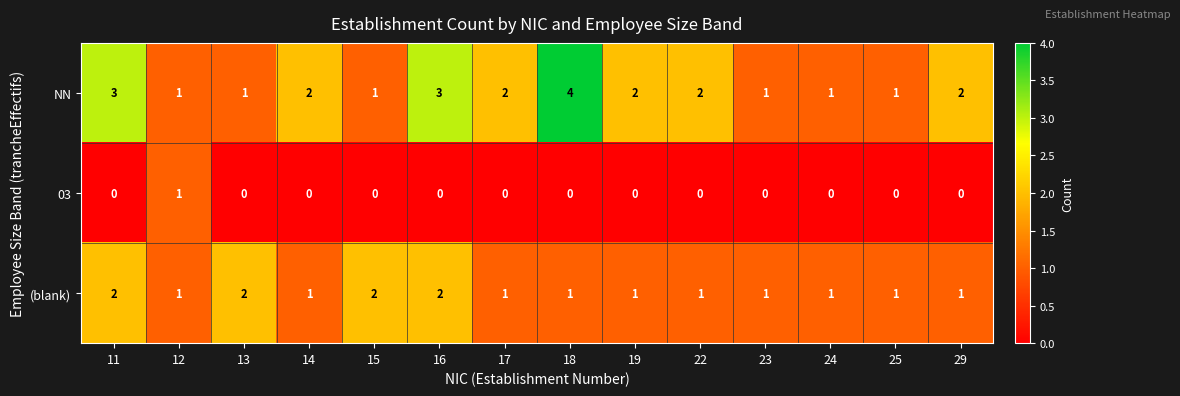

True or false: (blank) has a value of 1 at 25.

True